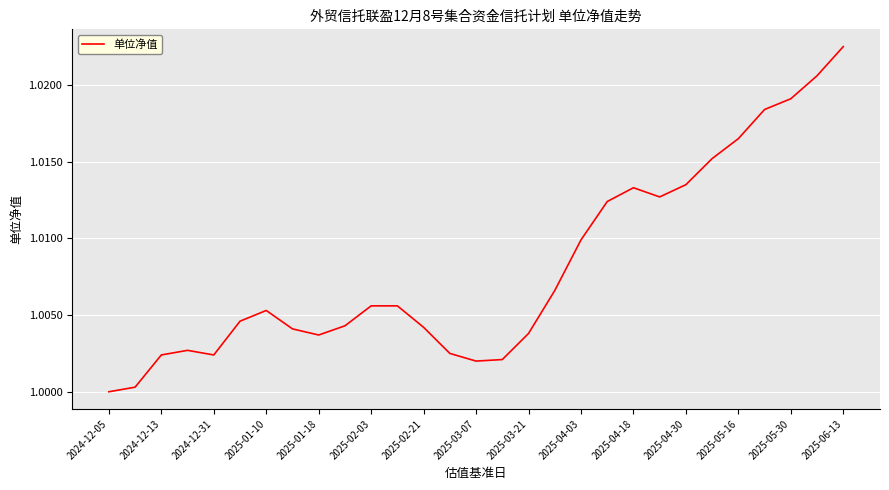

How many lines are shown in the chart?

1